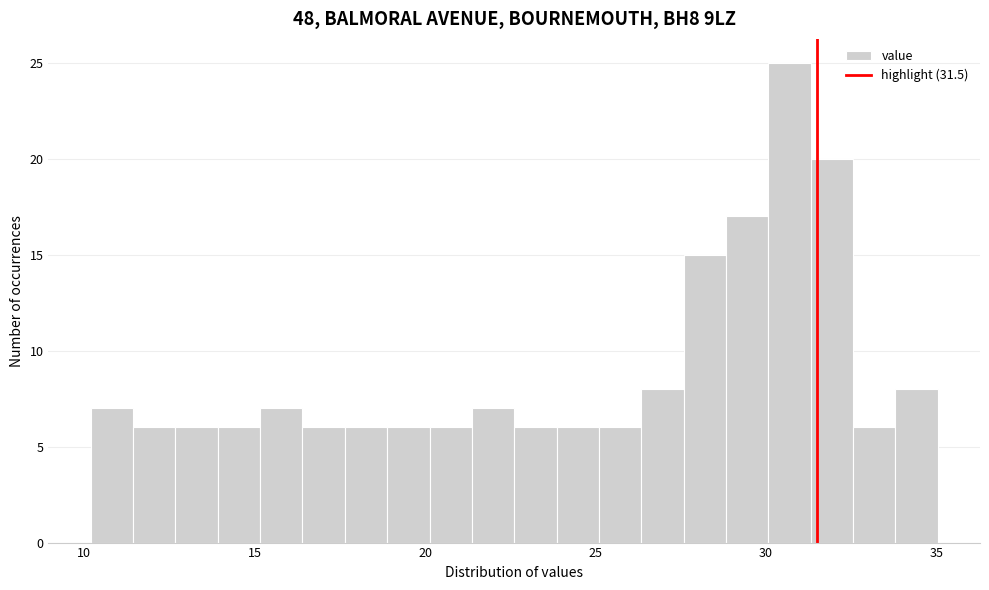

Read against the x-axis, roughly where is the centre of the tallest bar?

30.5